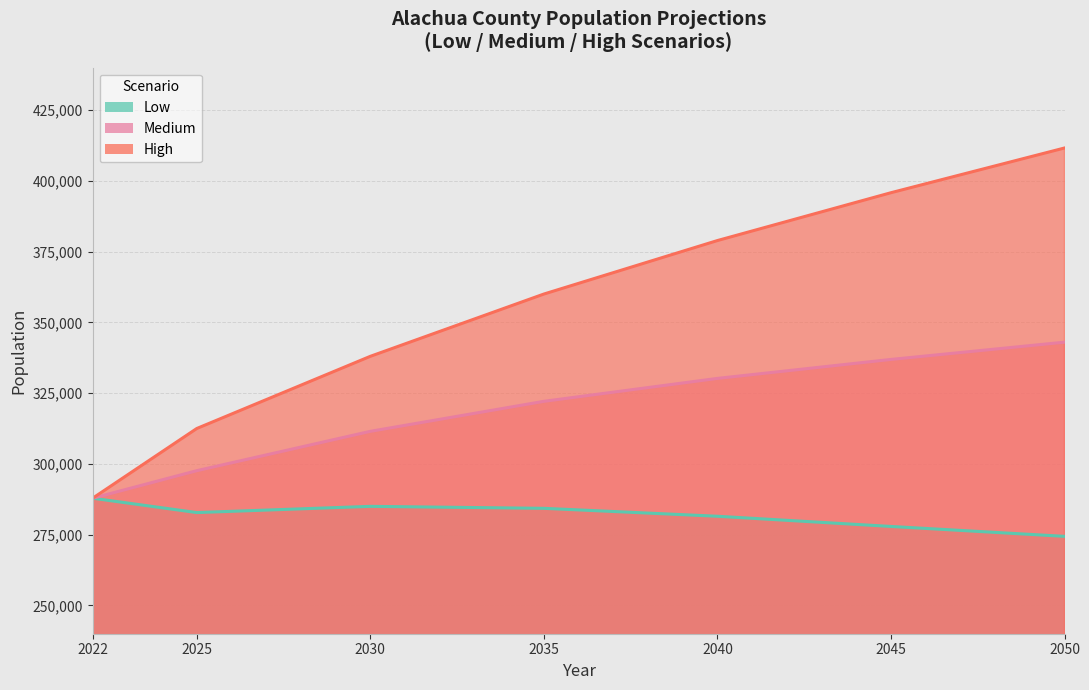

True or false: High and Low intersect in this chart.

False